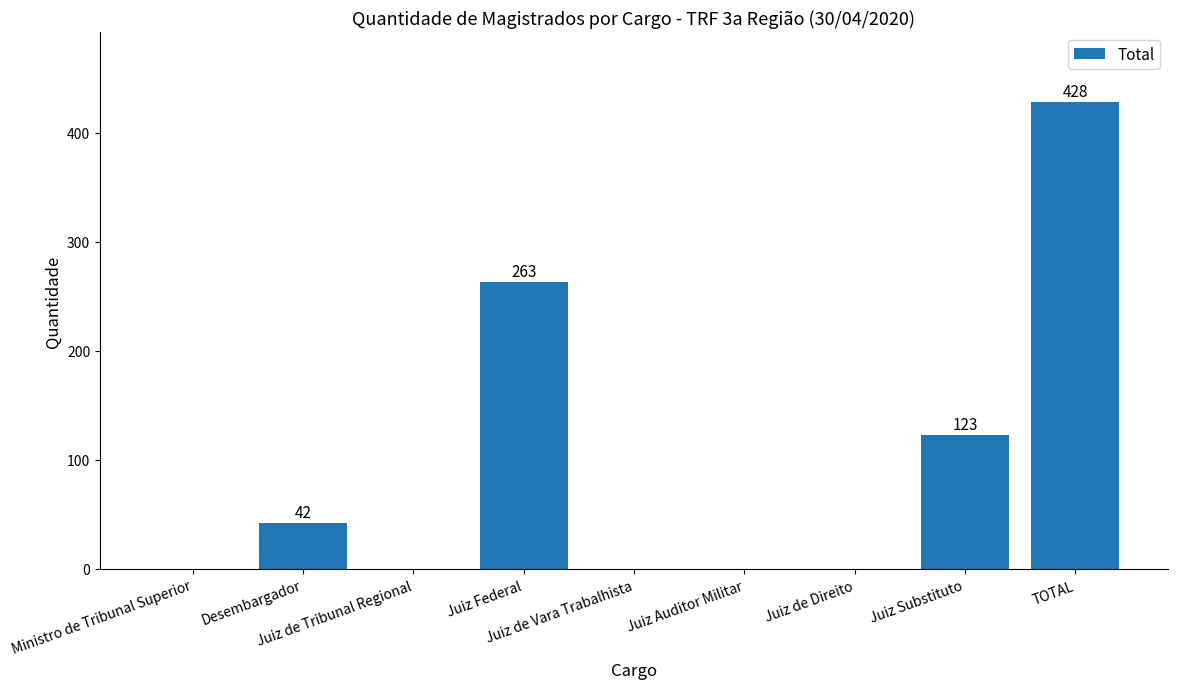

What is the maximum value shown in the chart?

428